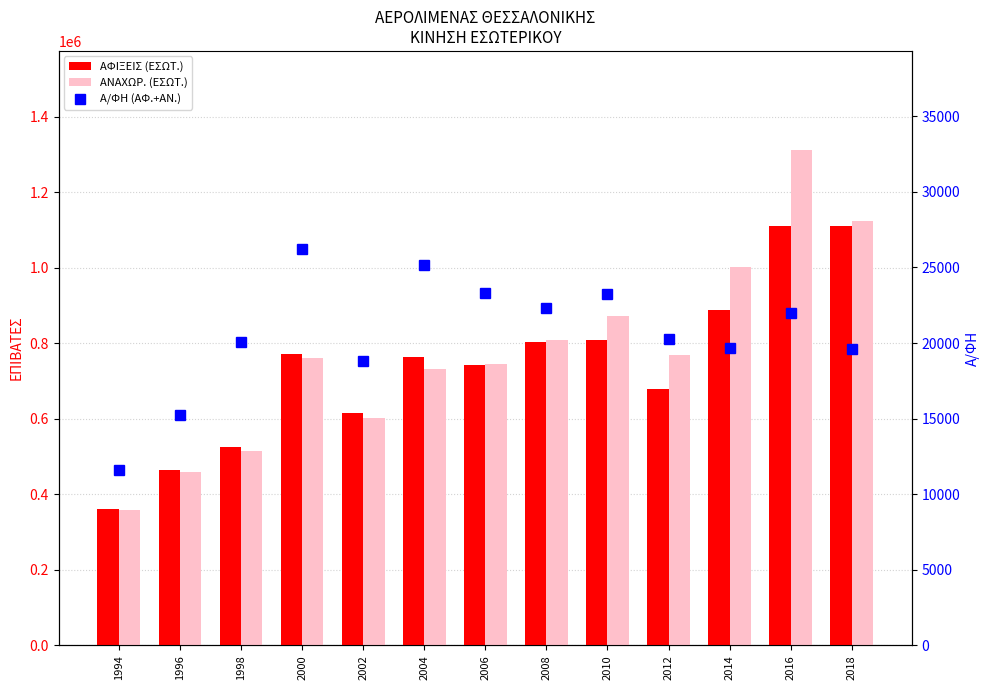

Where is ΑΝΑΧΩΡ. (ΕΣΩΤ.) nearest to the value 835543?

2008